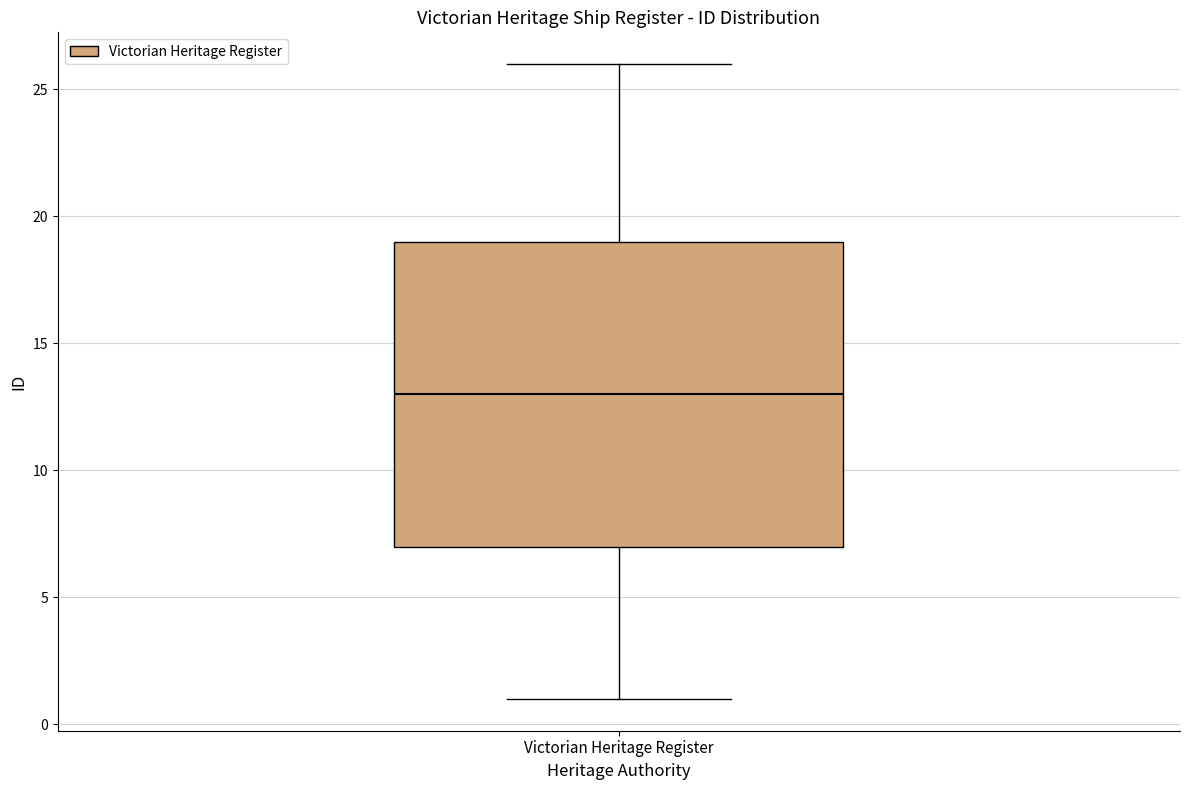

Read this box plot against the y-axis: the position of the median line, the range covered by the box, and the ends of both whiskers. The values are not printed on the chart, so give them approximately, as read against the axis.

median 13, box 7 to 19, whiskers 1 to 26